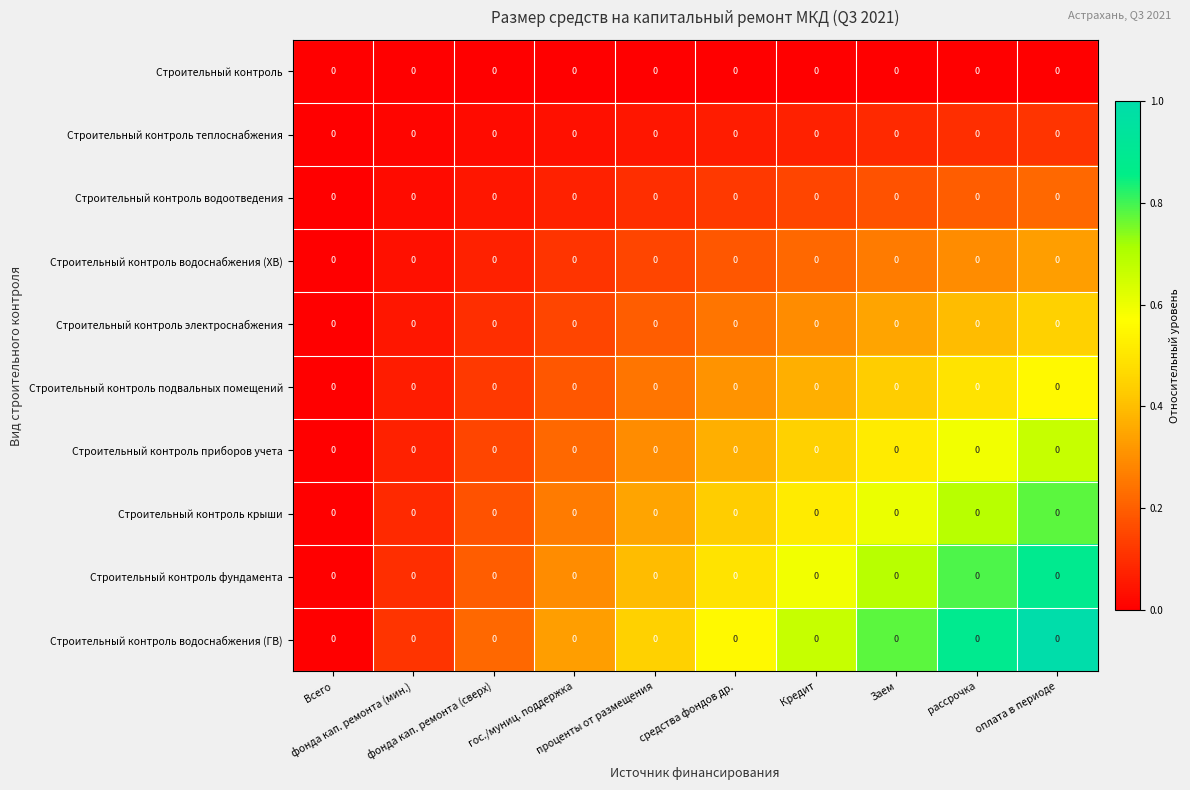

The value of Строительный контроль электроснабжения at Кредит is 0.4. True or false?

False